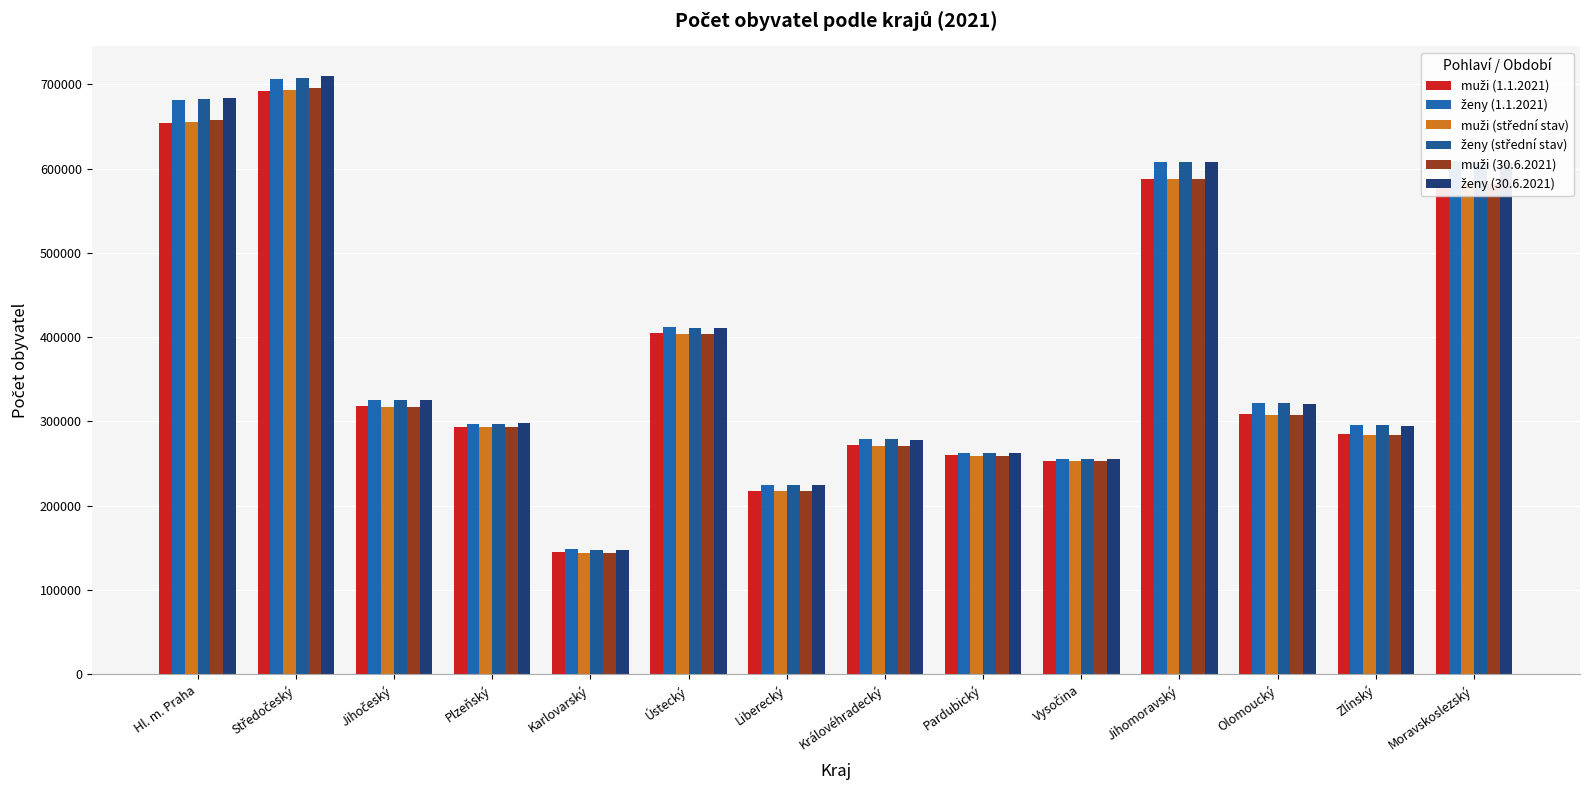

Where does the muži (1.1.2021) series first go above 308718?

Hl. m. Praha